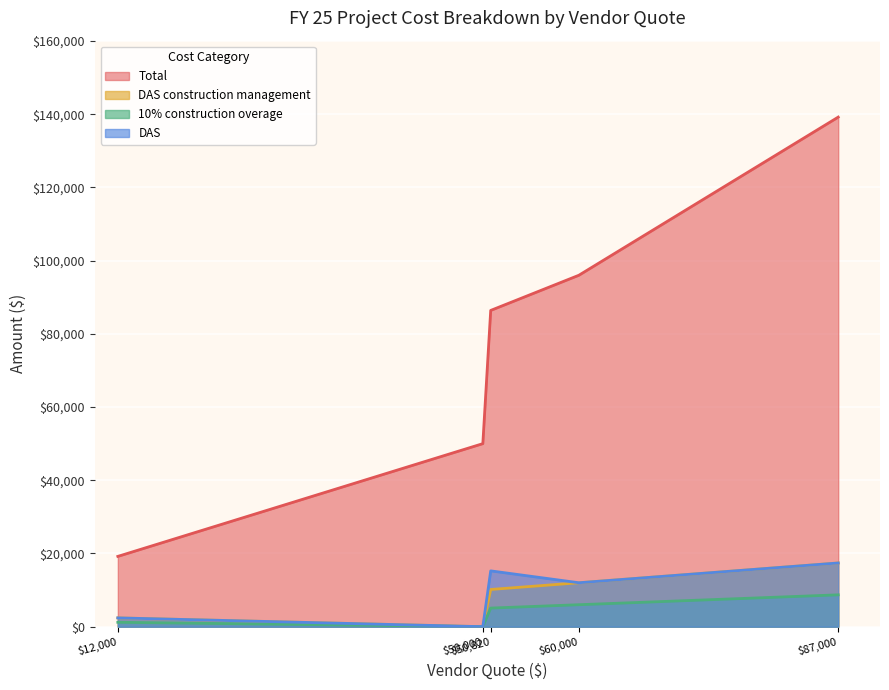

True or false: Total and 10% construction overage intersect in this chart.

False